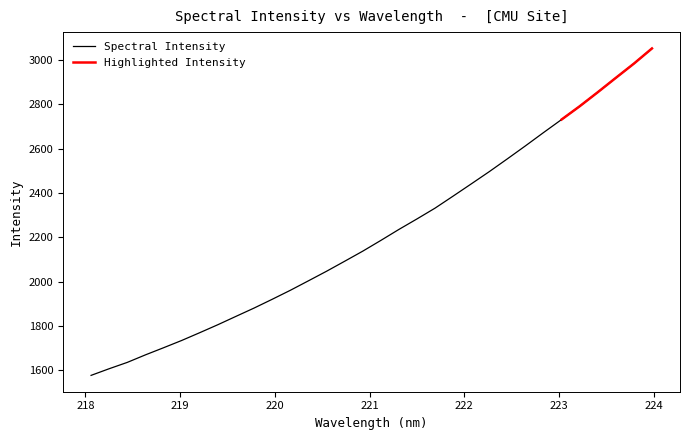

Between 221.8812 and 220.7354, which is larger?

221.8812